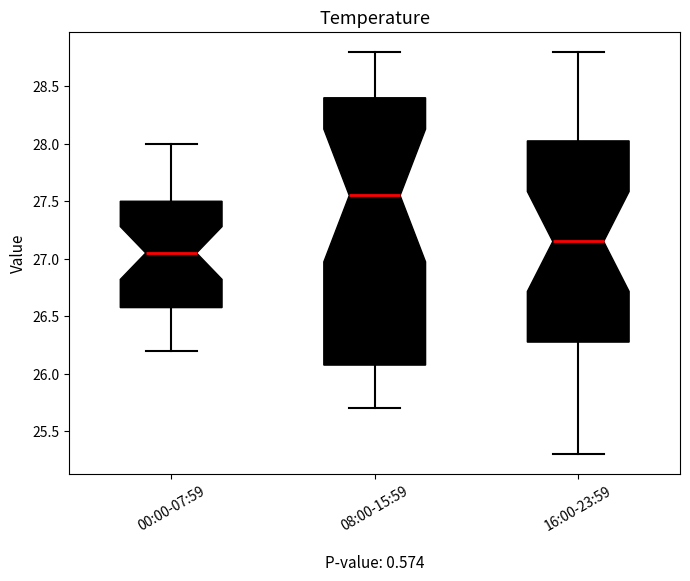

Reading left to right, transcribe this box plot: for each box, give where its median line is, the range the box spans, and where its two whiskers end, as read against the y-axis. The values are not printed on the chart, so give them approximately, as read against the axis.

00:00-07:59: median 27.05, box 26.60 to 27.50, whiskers 26.20 to 28.00
08:00-15:59: median 27.55, box 26.10 to 28.40, whiskers 25.70 to 28.80
16:00-23:59: median 27.15, box 26.30 to 28.05, whiskers 25.30 to 28.80